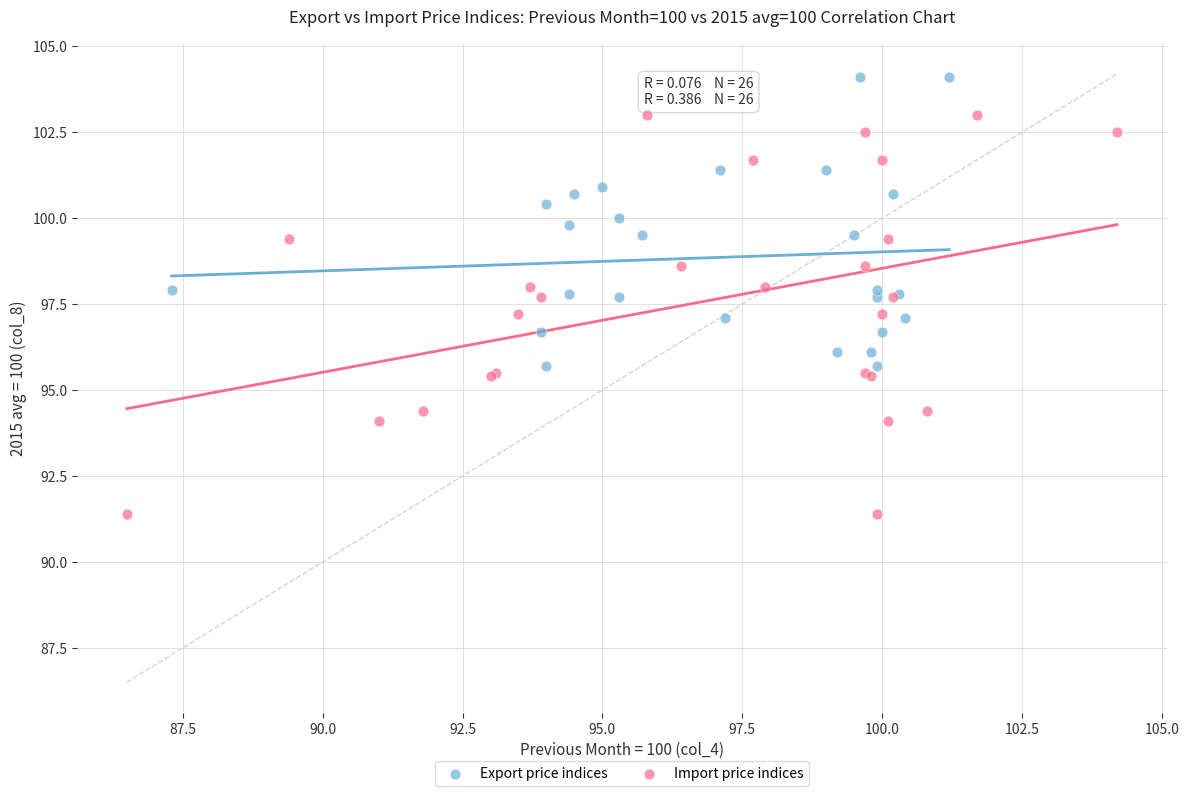

What are all the series names shown in the legend?

Export price indices, Import price indices